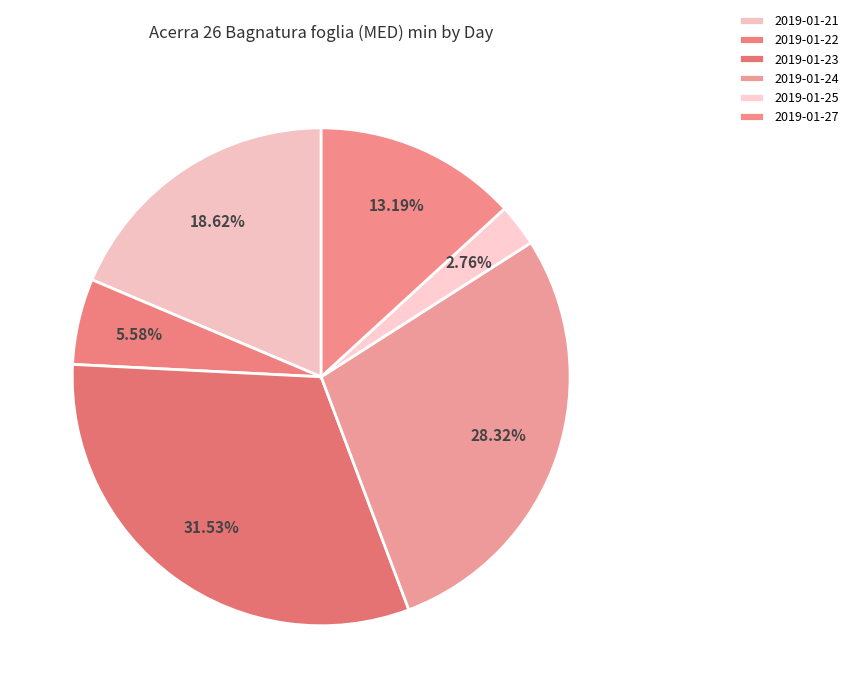

How many slices are in this pie chart?

6